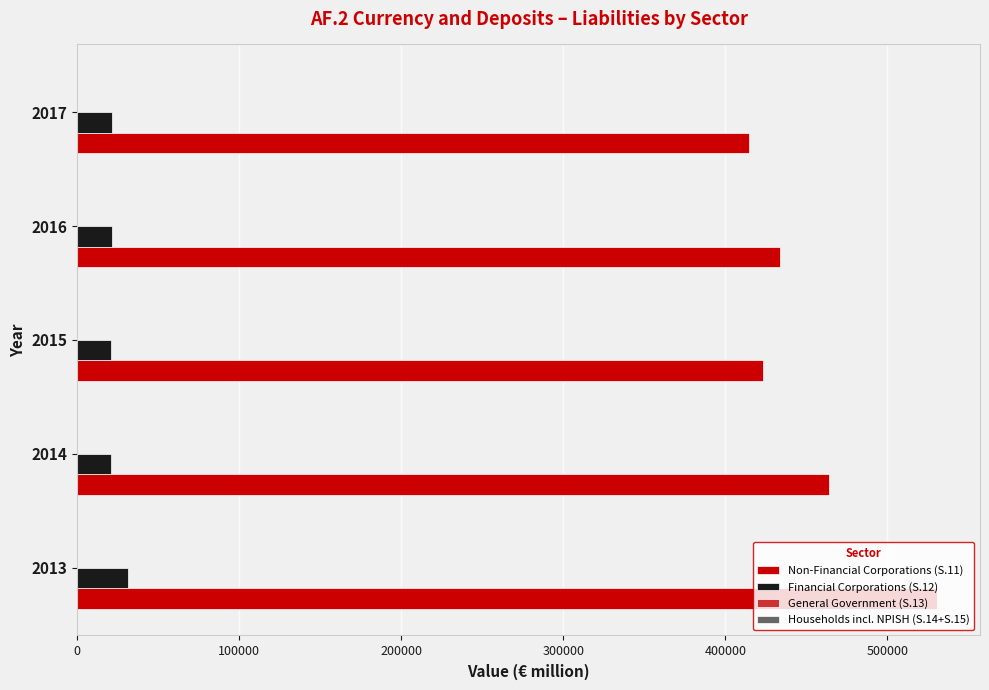

What is the value of the Households incl. NPISH (S.14+S.15) bar at the 5th from the left?

0.2